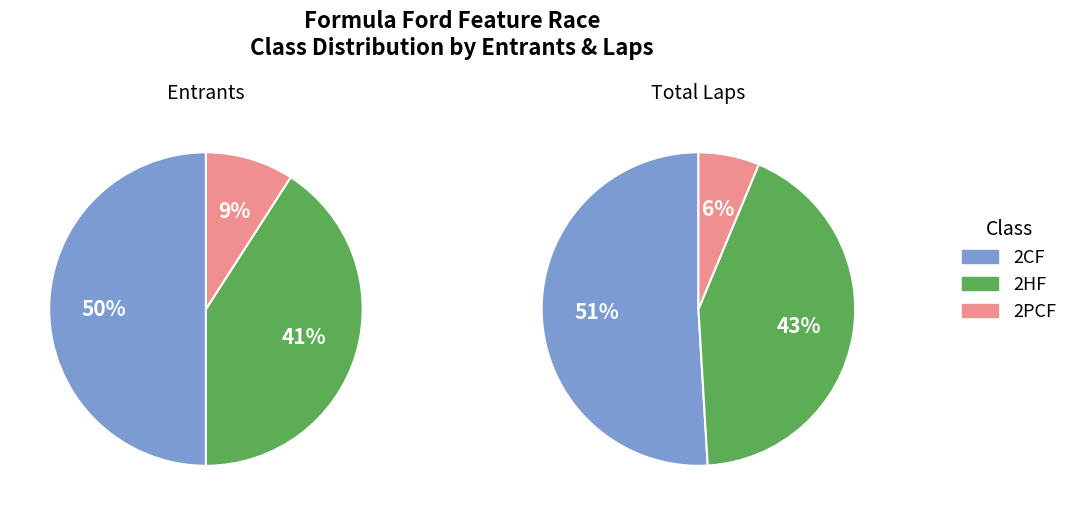

Rank the categories by value from highest to lowest.

2CF, 2HF, 2PCF